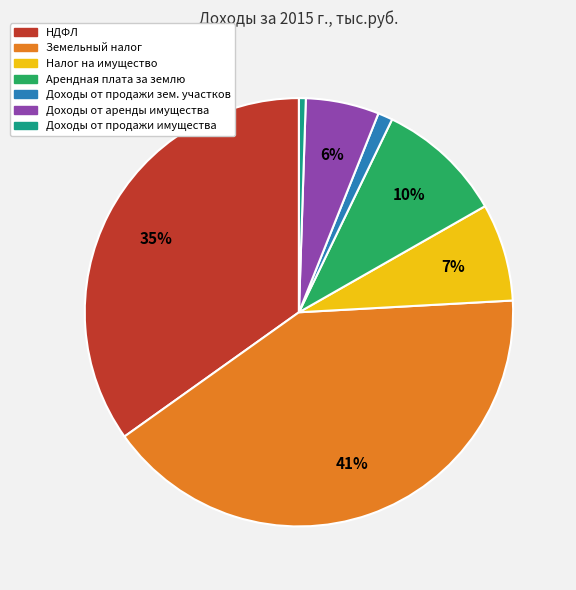

To the nearest percent, what is the difference between the Доходы от продажи зем. участков and Налог на имущество slice percentages?

6%